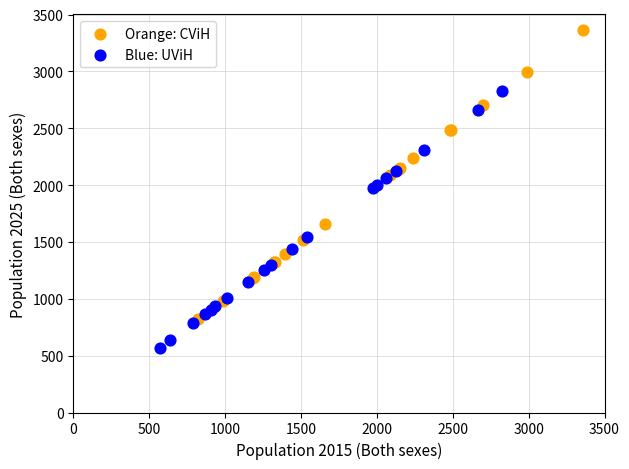

Which series has the widest spread of Y values?

Orange: CViH